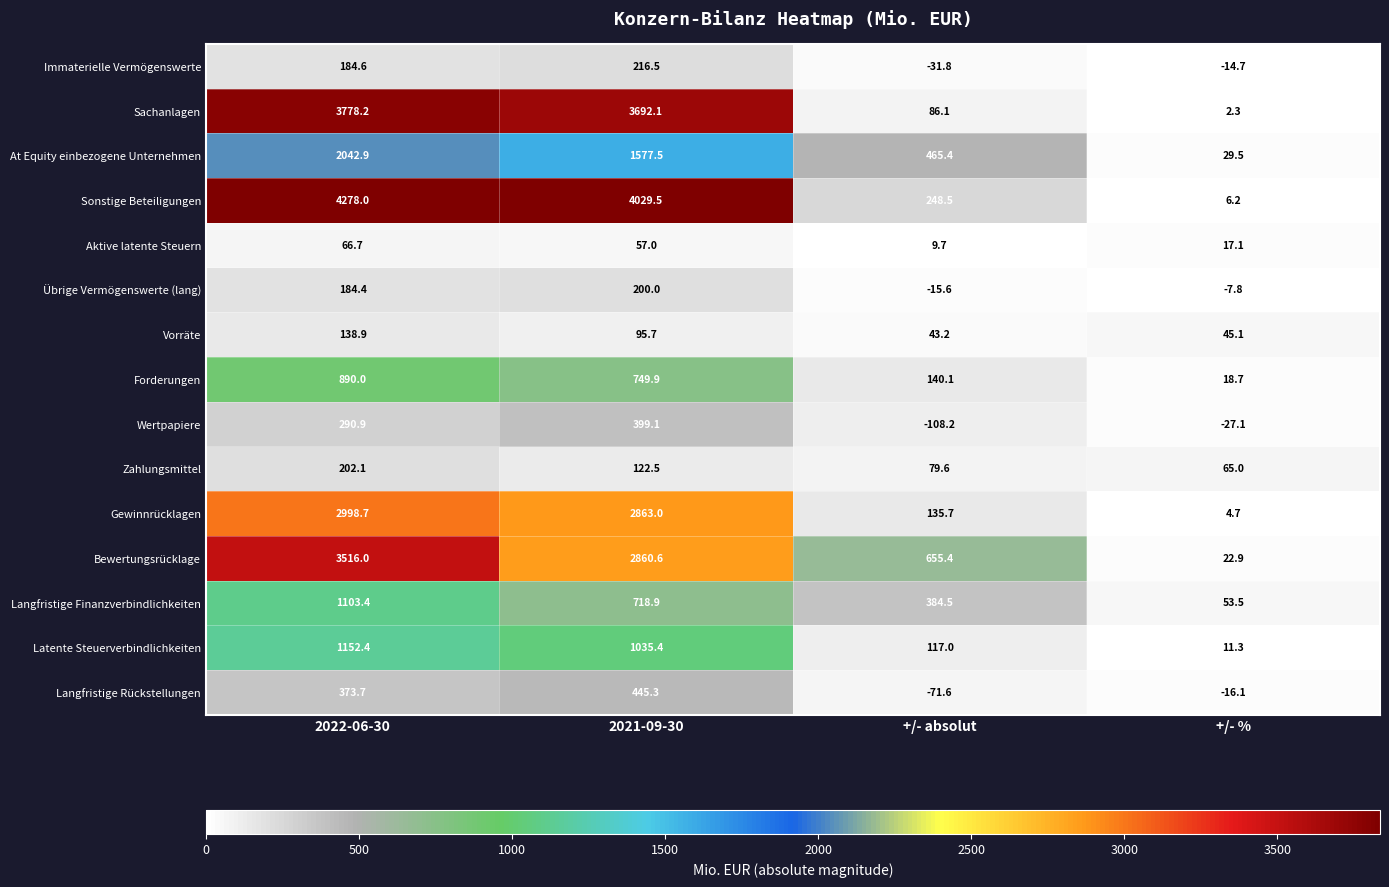

Which series has the largest total across all categories?

Sonstige Beteiligungen